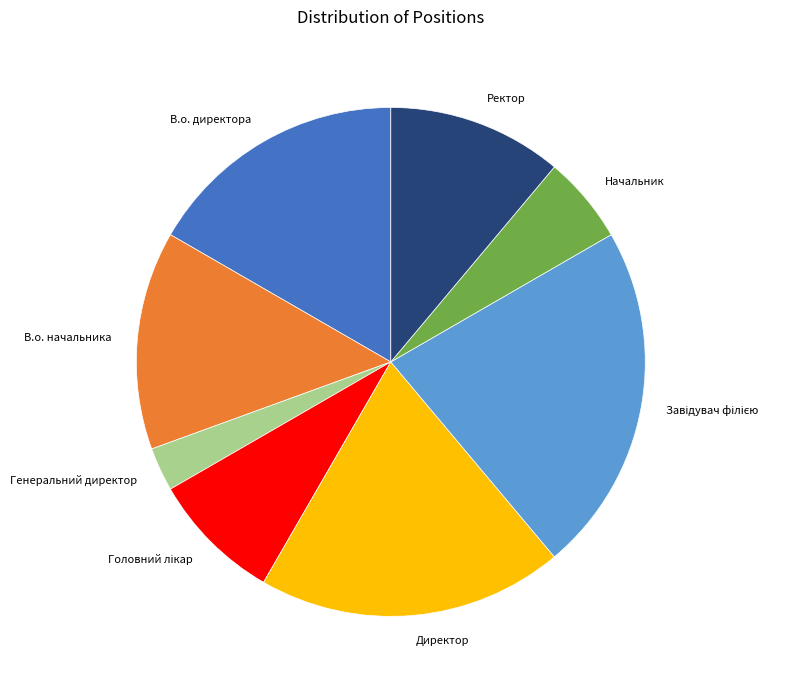

Which has a higher value, Директор or В.о. директора?

Директор